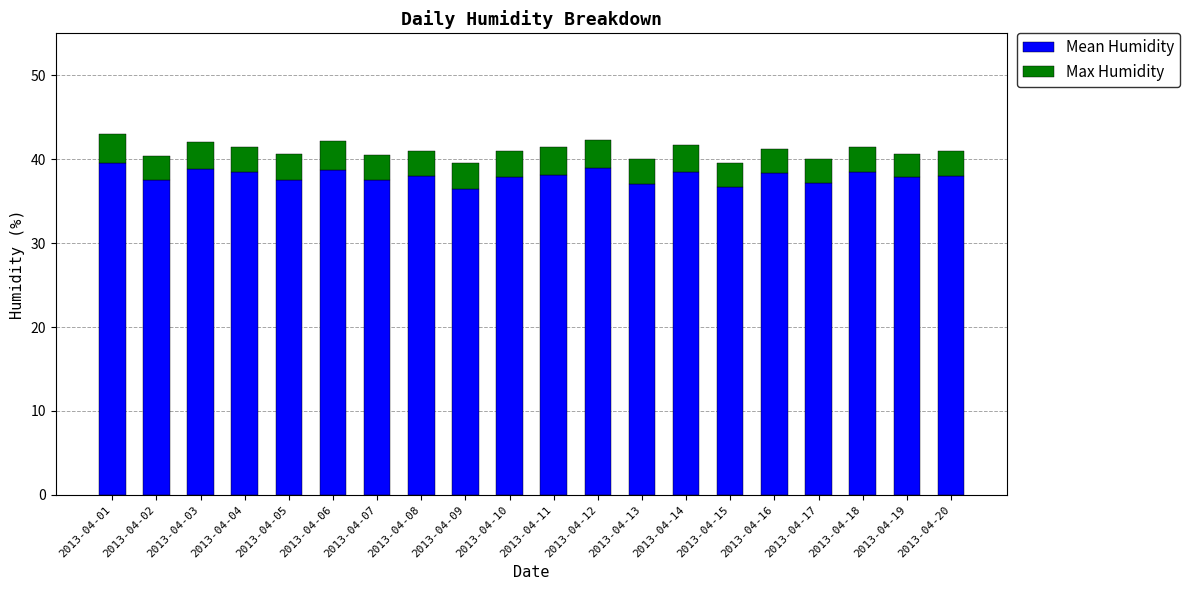

The Mean Humidity series shows 38.0 at 2013-04-20. True or false?

True